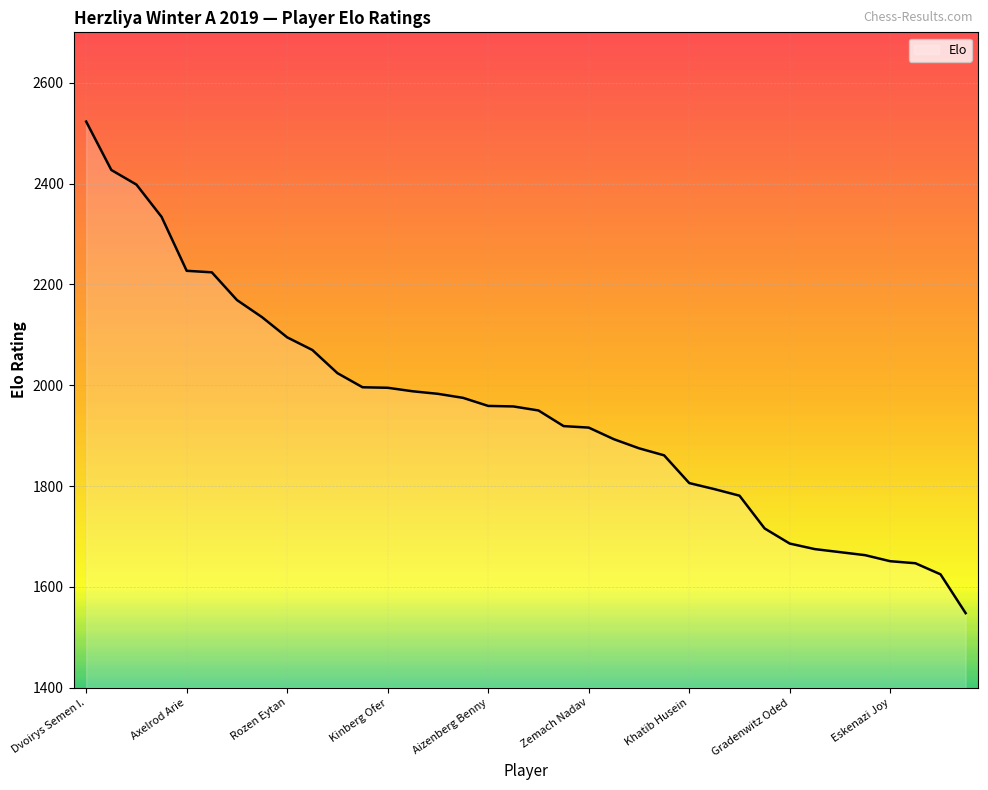

What is the minimum value shown in the chart?

1548